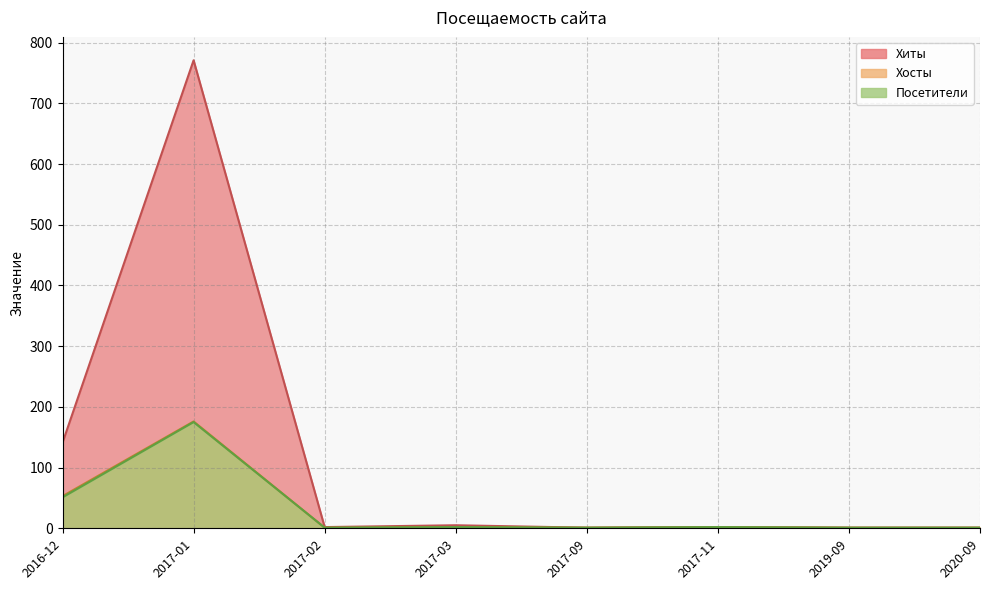

At which category does Хосты reach its first local peak?

2017-01